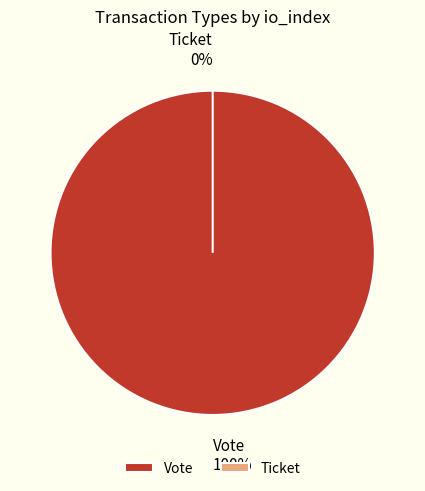

What is the change in value from Vote to Ticket?

-1